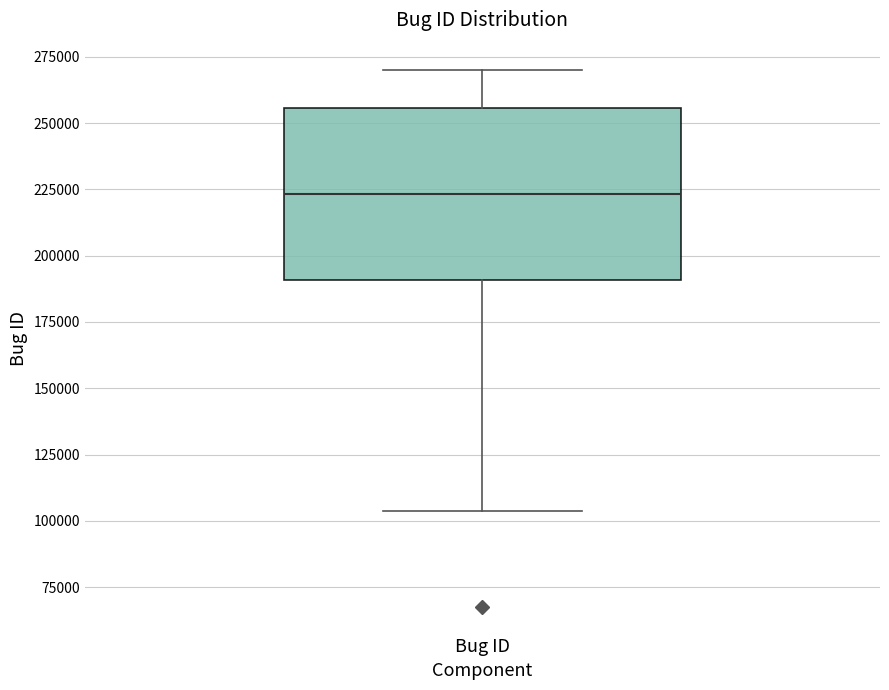

Read this box plot against the y-axis: the position of the median line, the range covered by the box, and the ends of both whiskers. The values are not printed on the chart, so give them approximately, as read against the axis.

median 225000, box 190000 to 255000, whiskers 105000 to 270000